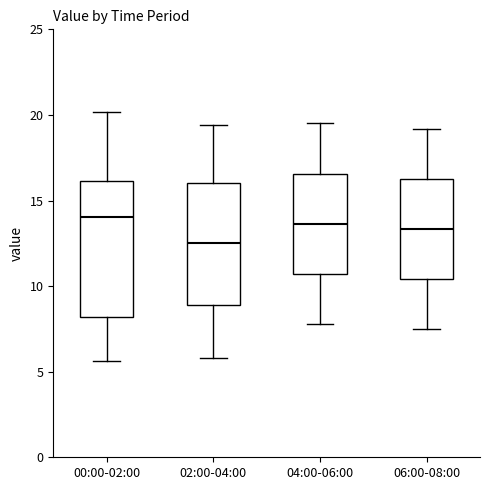

Comparing the boxes themselves (not the whiskers), which one is the tallest?

00:00-02:00